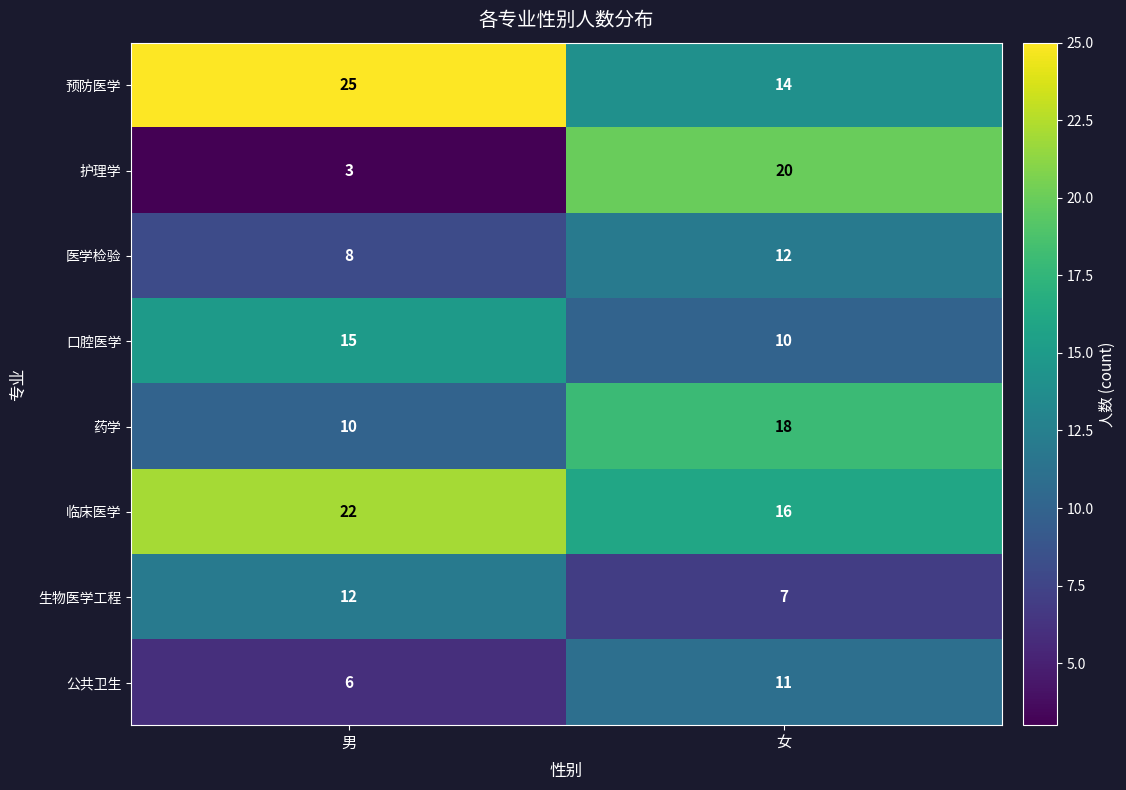

Is the value of 预防医学 at 女 greater than the value of 公共卫生 at 男?

Yes